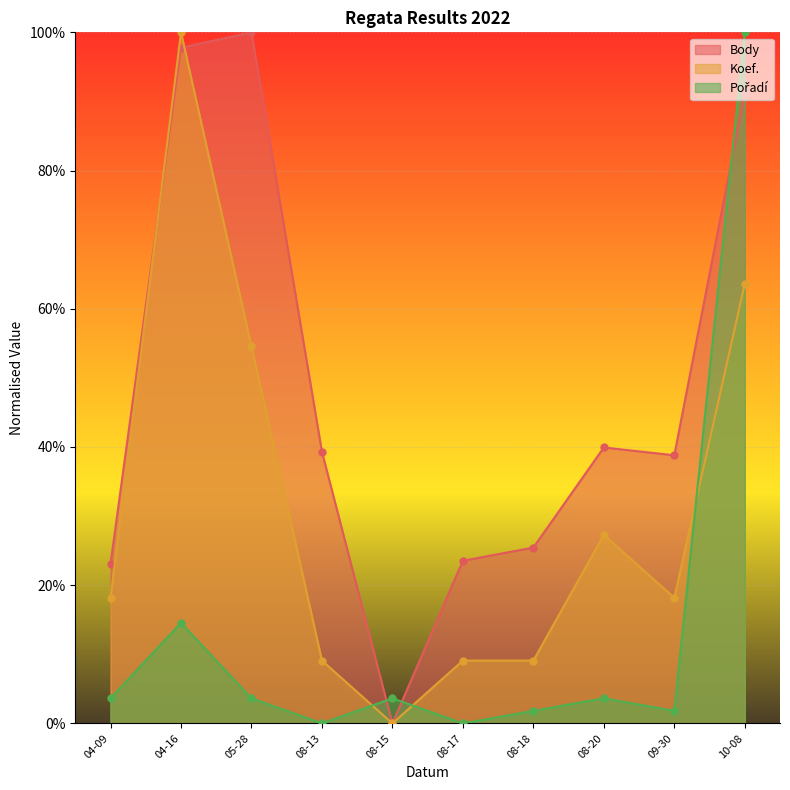

True or false: Pořadí has a value of 0.1 at 08-15.

False